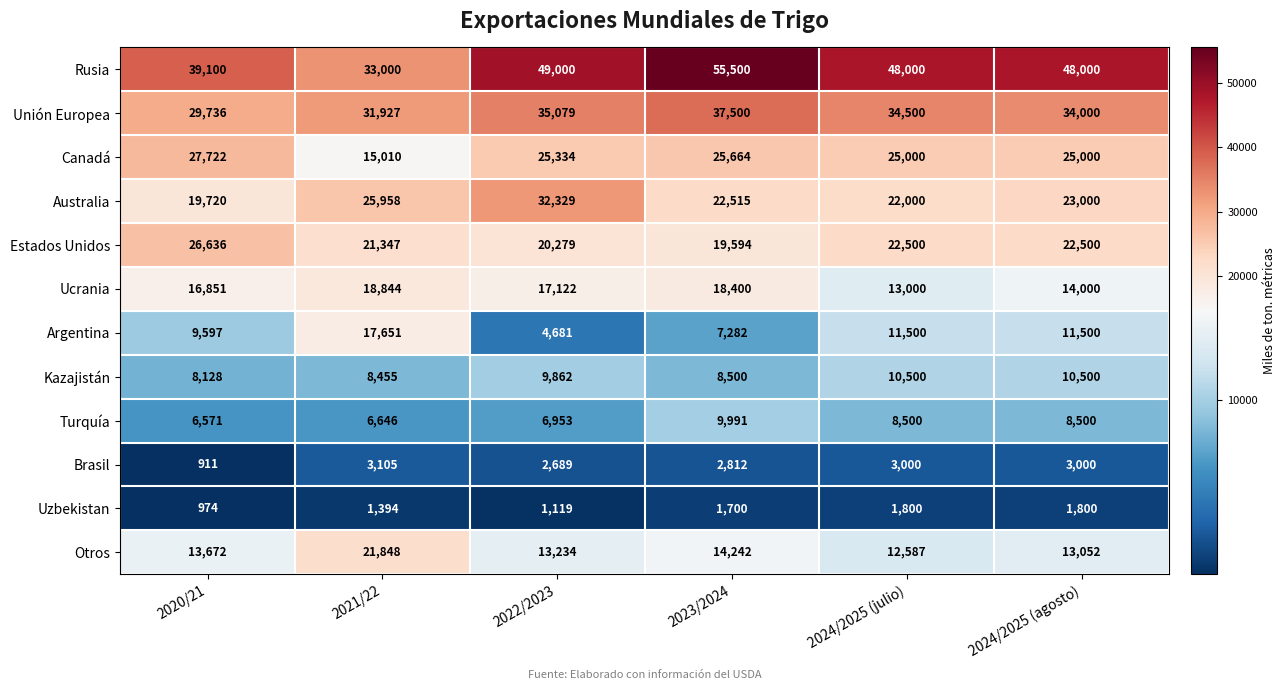

The value of Kazajistán at 2021/22 is 8455. True or false?

True